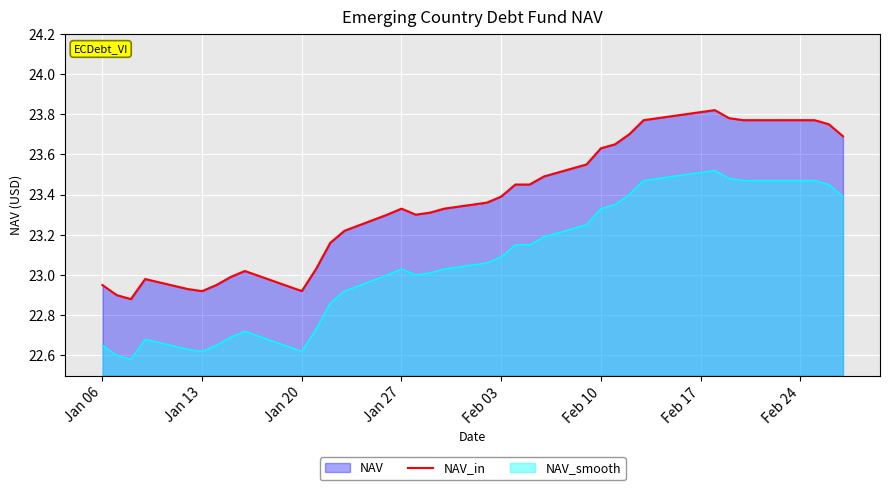

Reading right to left, what are all the values shown in this chart?

23.7	23.8	23.8	23.8	23.8	23.8	23.8	23.8	23.8	23.8	23.7	23.6	23.6	23.6	23.5	23.4	23.4	23.4	23.4	23.3	23.3	23.3	23.3	23.3	23.2	23.2	23.0	22.9	23.0	23.0	22.9	22.9	22.9	23.0	22.9	22.9	22.9